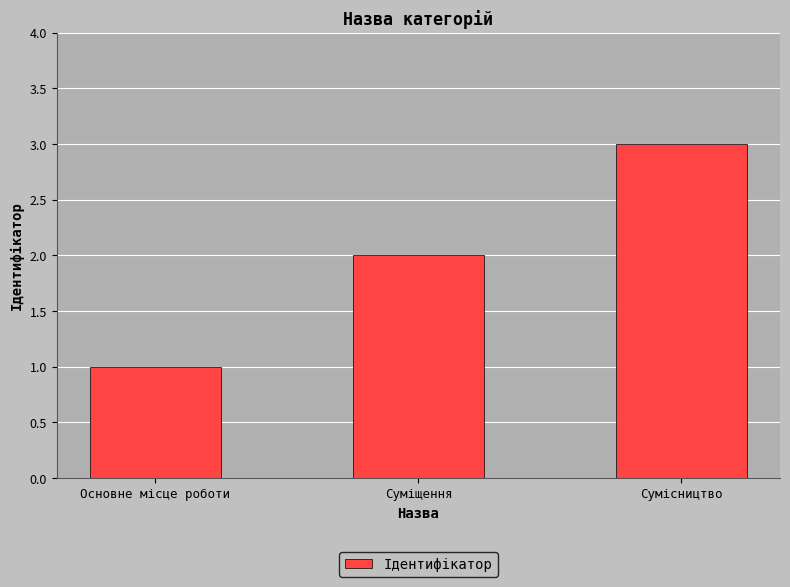

At which category does the chart reach its minimum across all series?

Основне місце роботи